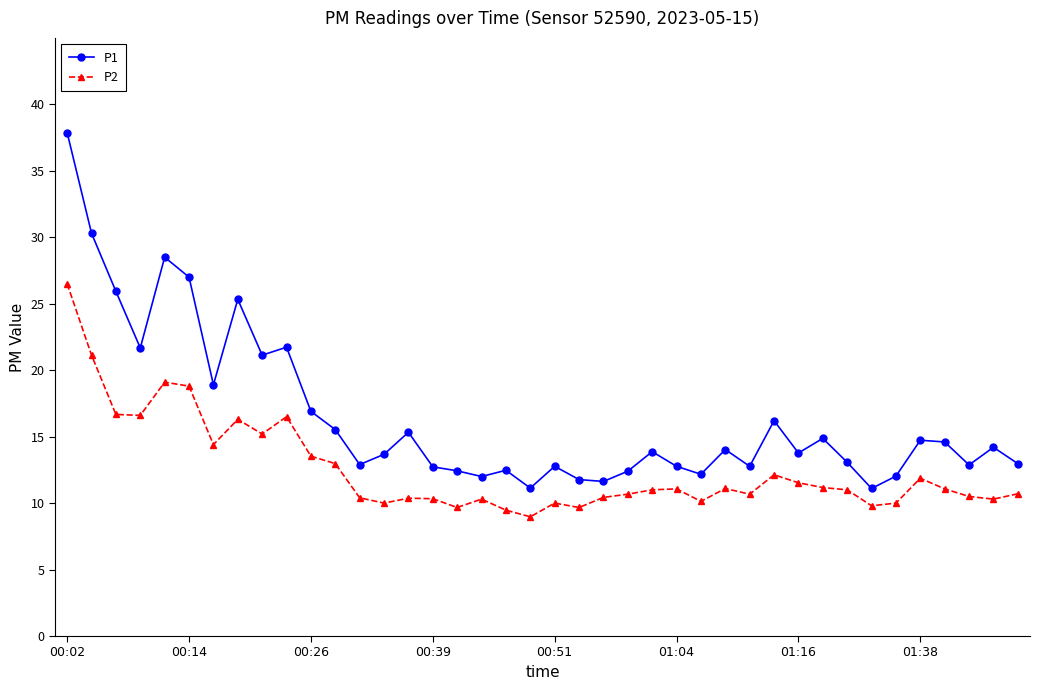

What is the greatest value displayed?

37.9